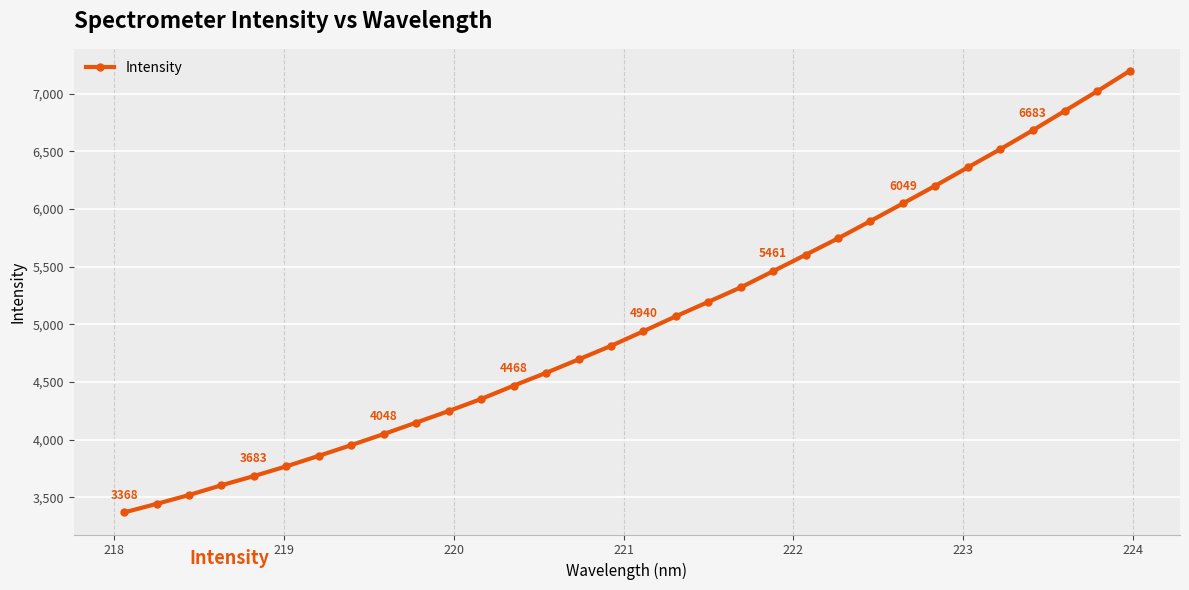

Does the chart display data point markers on the line(s)?

Yes